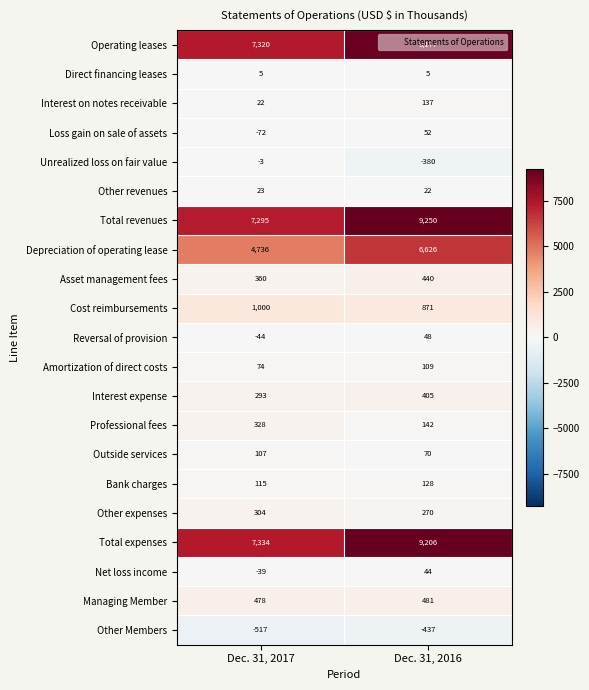

How many series are shown in this chart?

21